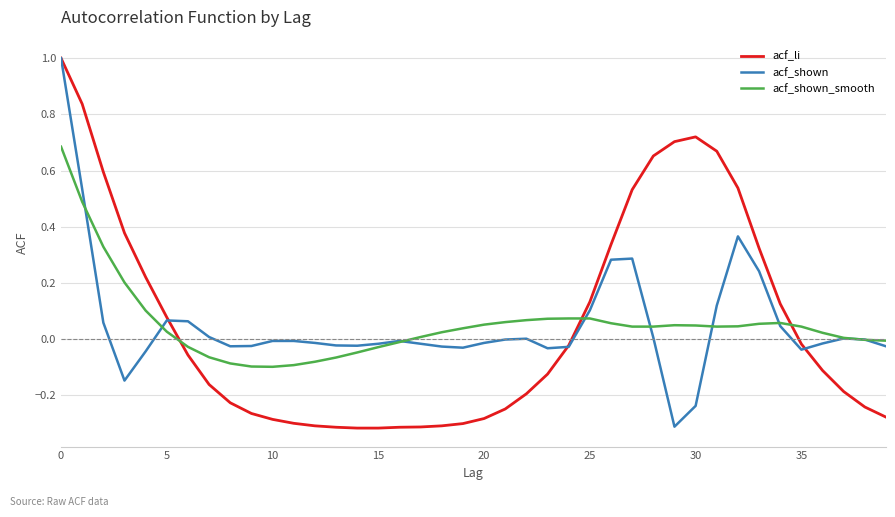

How many distinct data groups are displayed?

3